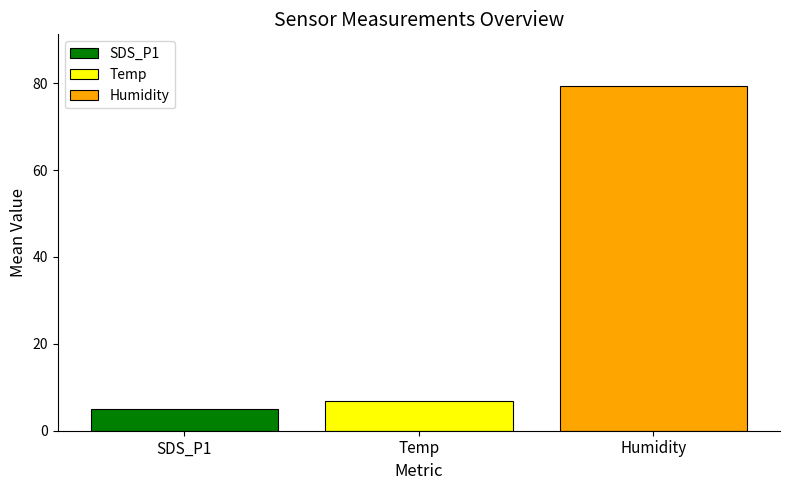

List the labels in order of Temp value, smallest first.

Temp